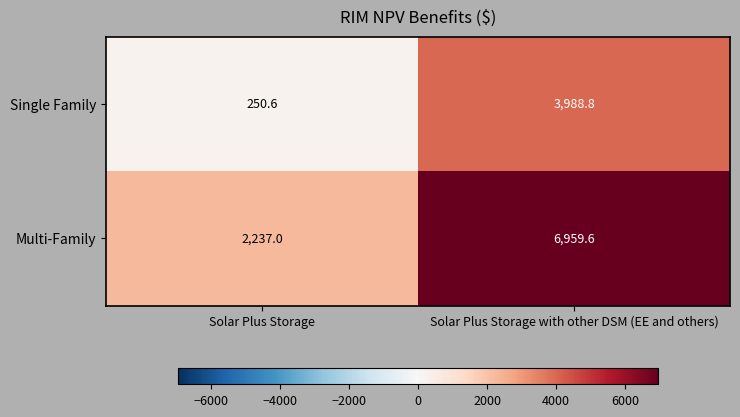

Rank the series by their average value, from lowest to highest.

Single Family, Multi-Family